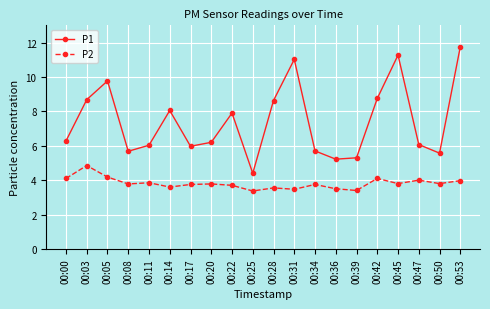

Rank the series by their maximum value, from highest to lowest.

P1, P2